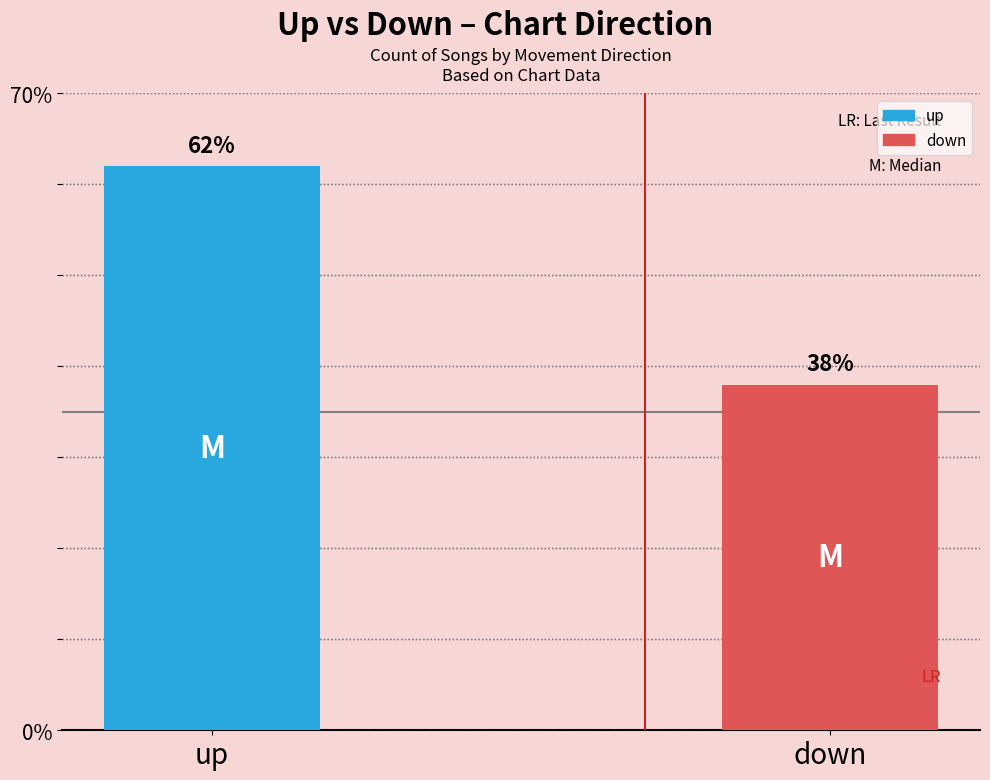

List the labels in order of value, largest first.

up, down